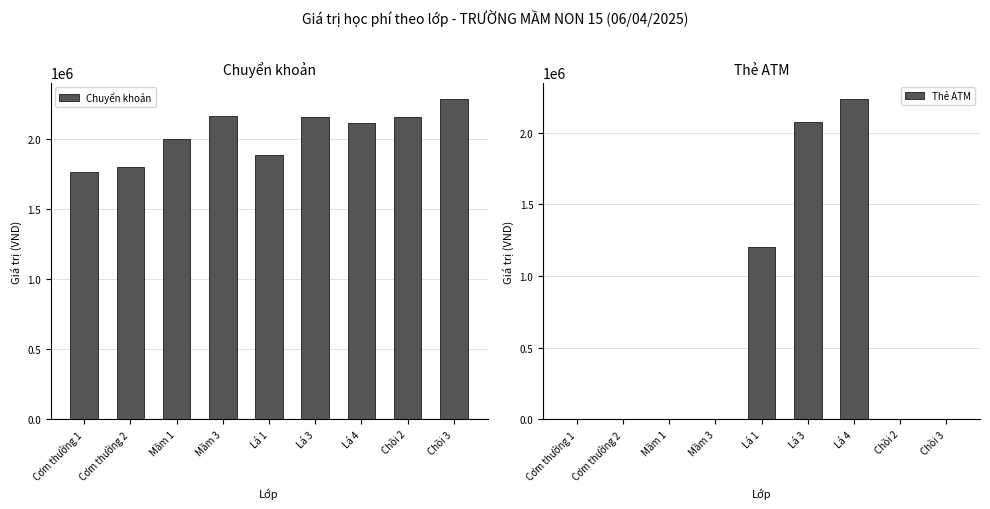

Rank the categories by Thẻ ATM value from lowest to highest.

Cơm thường 1, Cơm thường 2, Mầm 1, Mầm 3, Chồi 2, Chồi 3, Lá 1, Lá 3, Lá 4